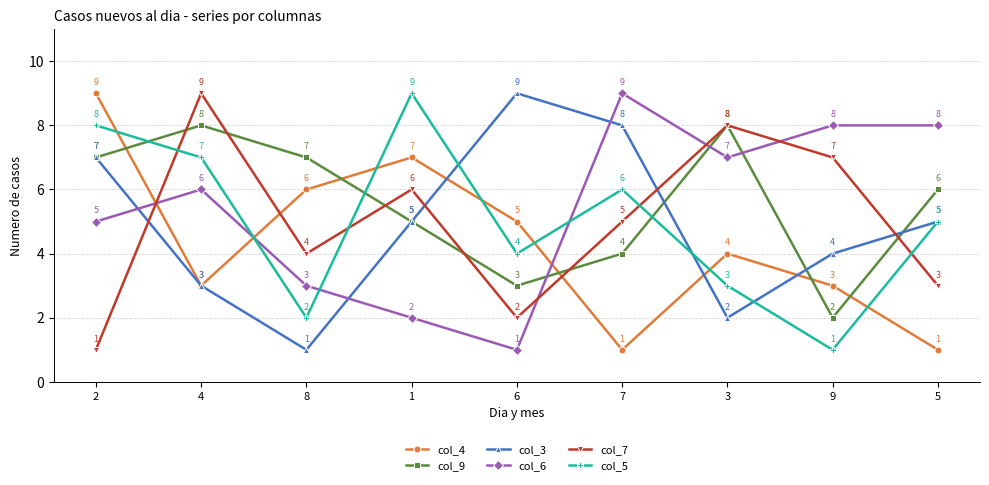

Count the col_9 values in the range 4 to 7.

5